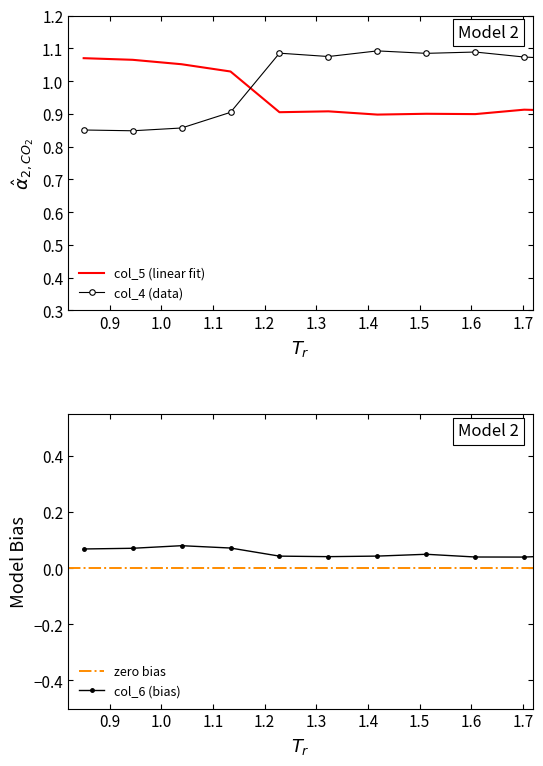

How many categories are shown in the chart?

20